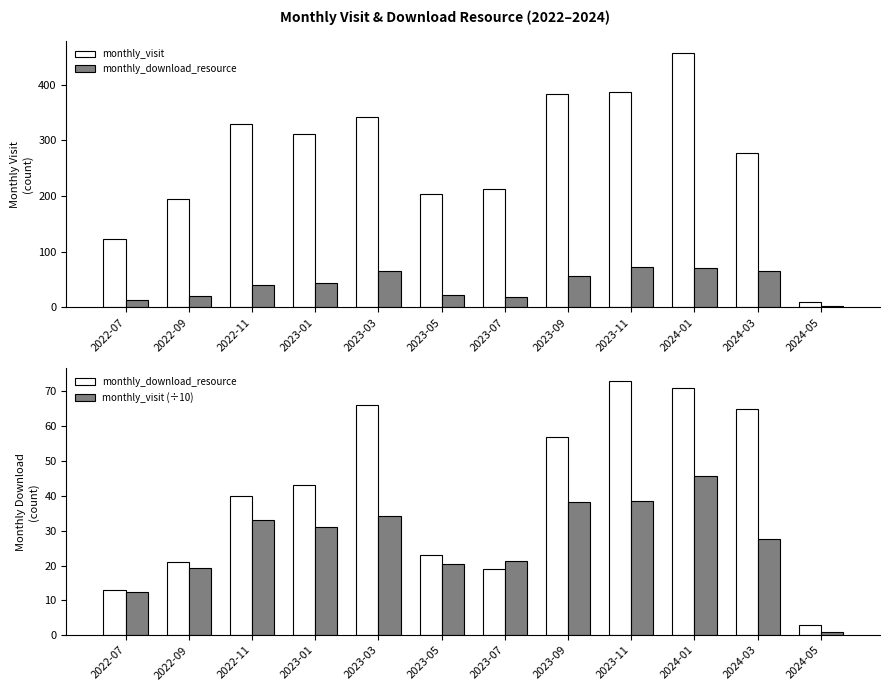

How many bars are there in total?

48